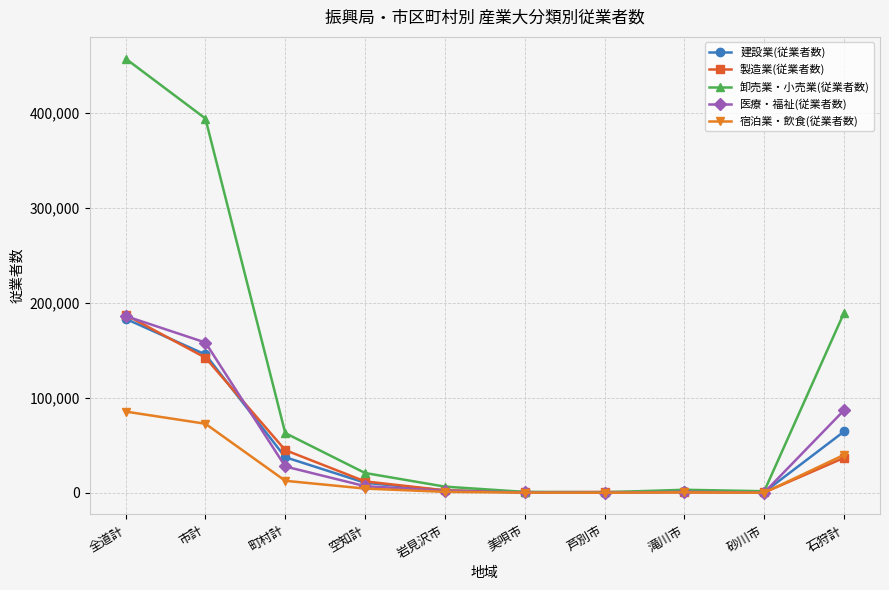

At which label does 医療・福祉(従業者数) reach its peak?

全道計